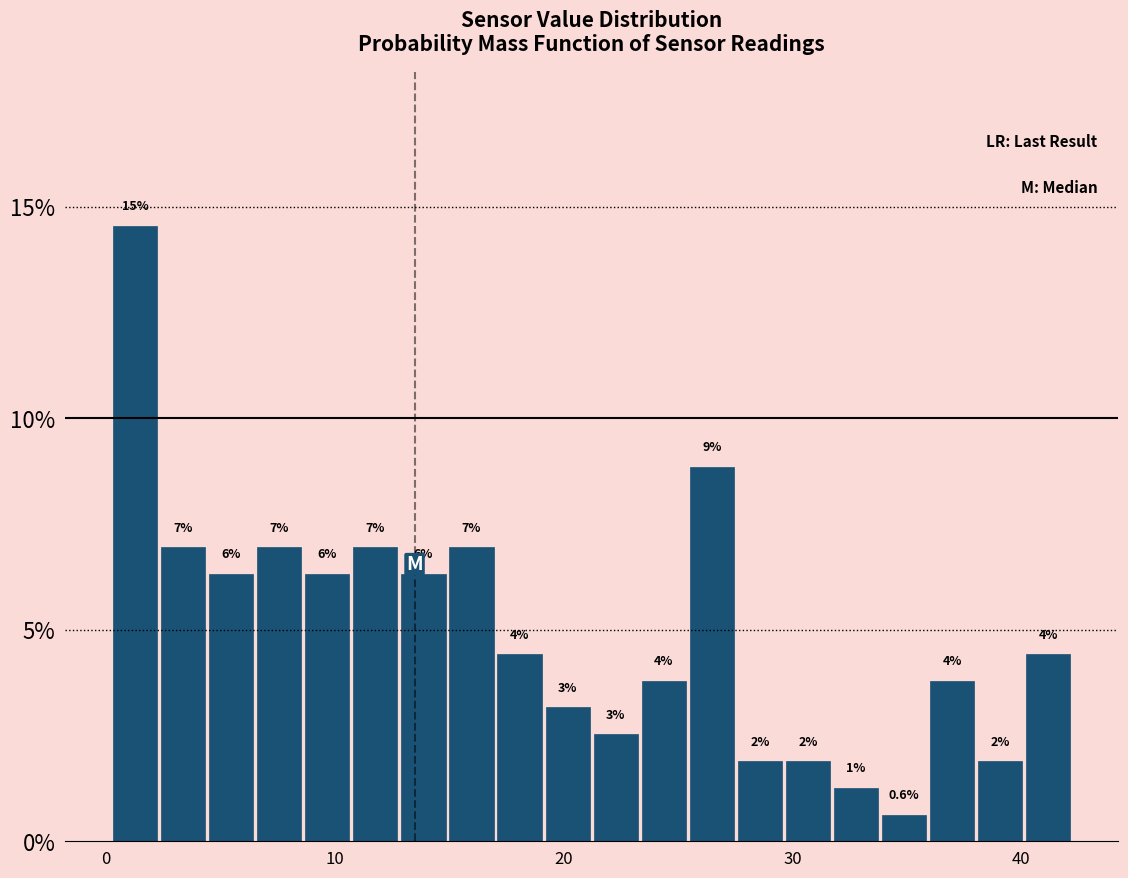

Read against the x-axis, roughly where is the centre of the tallest bar?

1